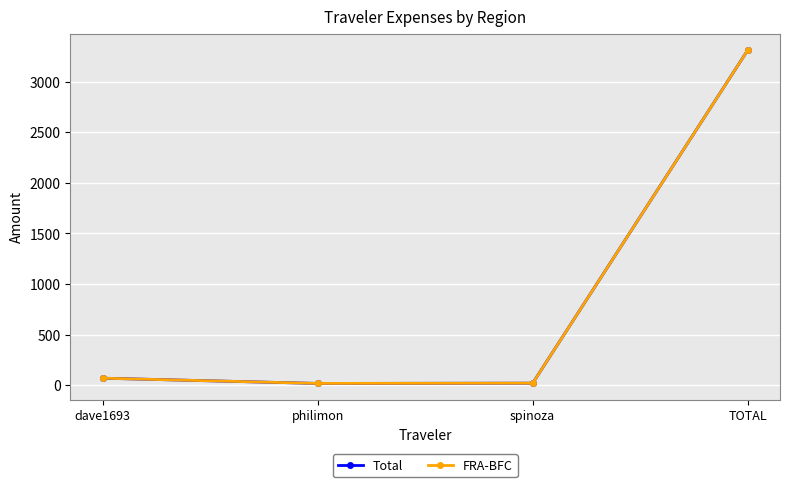

Count the number of data series in this chart.

2